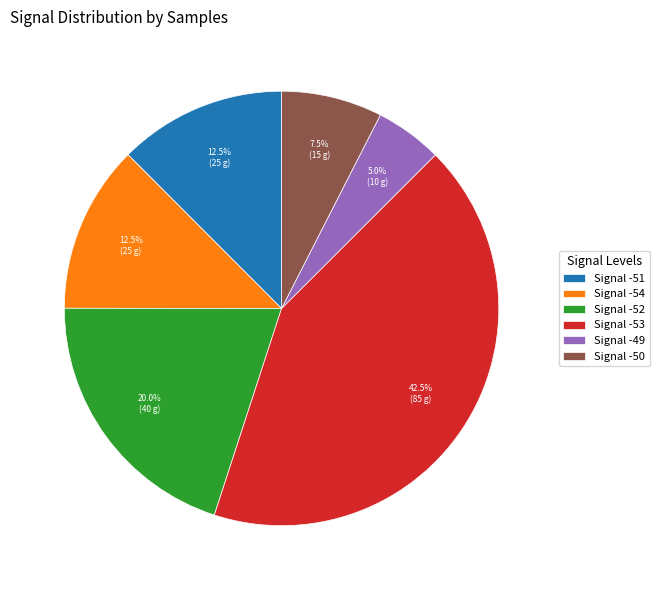

Between Signal -49 and Signal -51, which is larger?

Signal -51